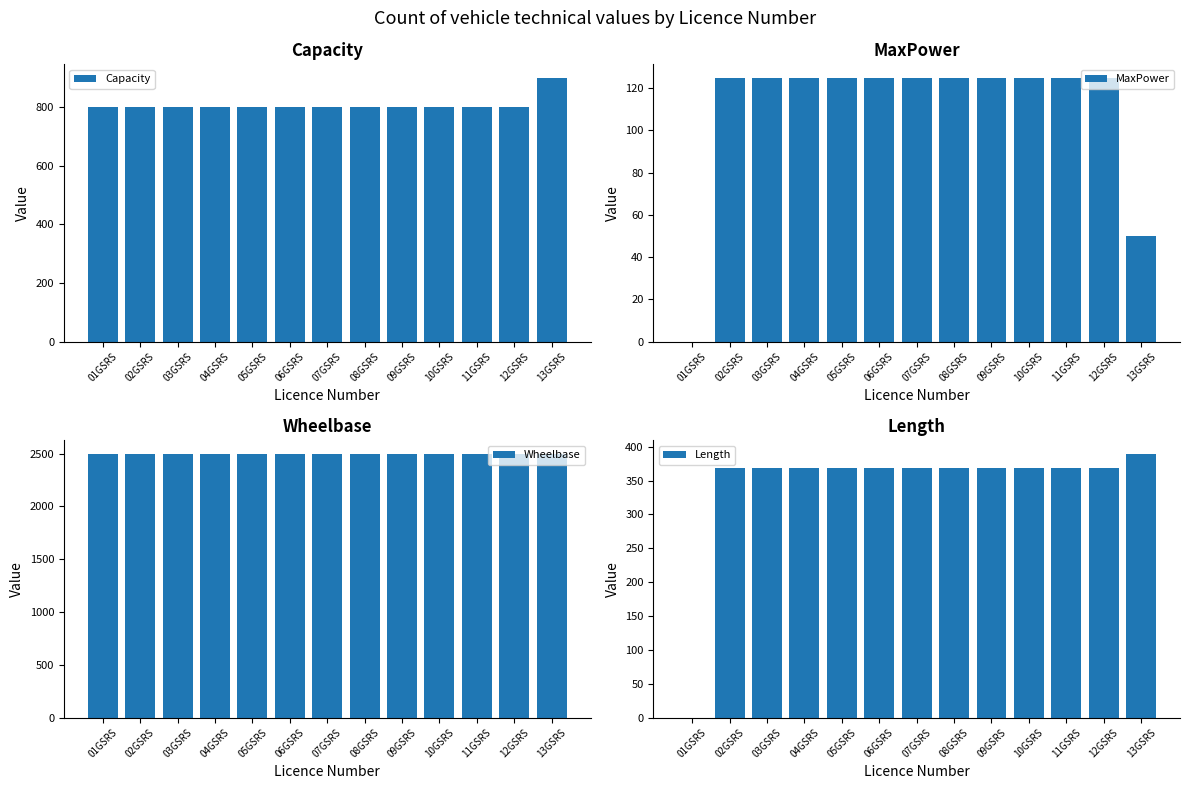

At how many categories does at least one series exceed 438?

13